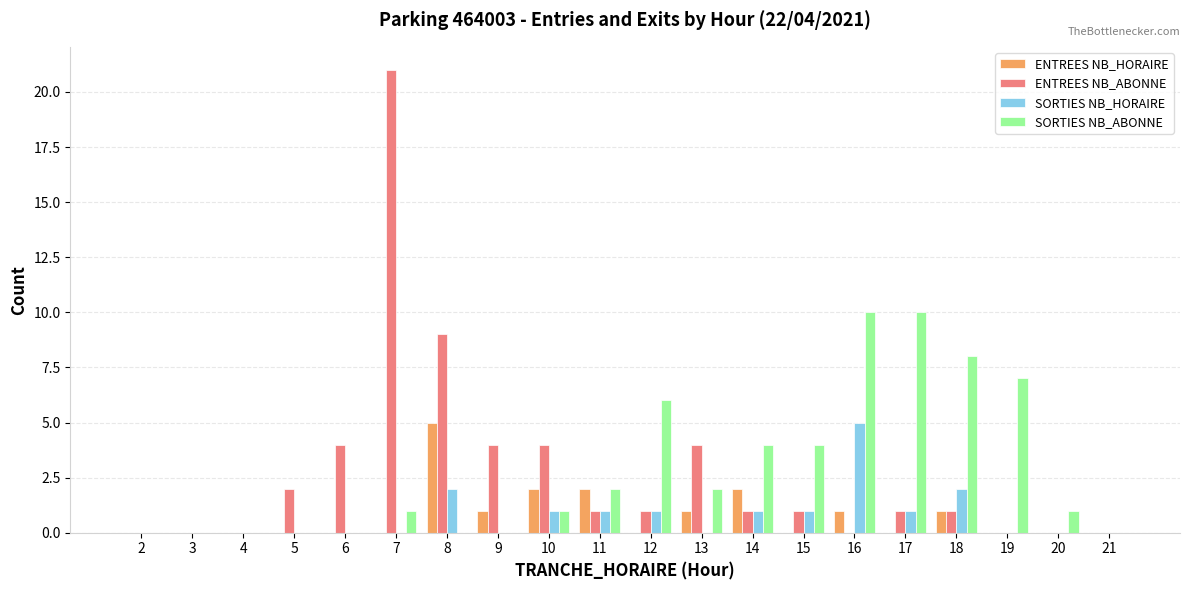

How many categories are shown in the chart?

20